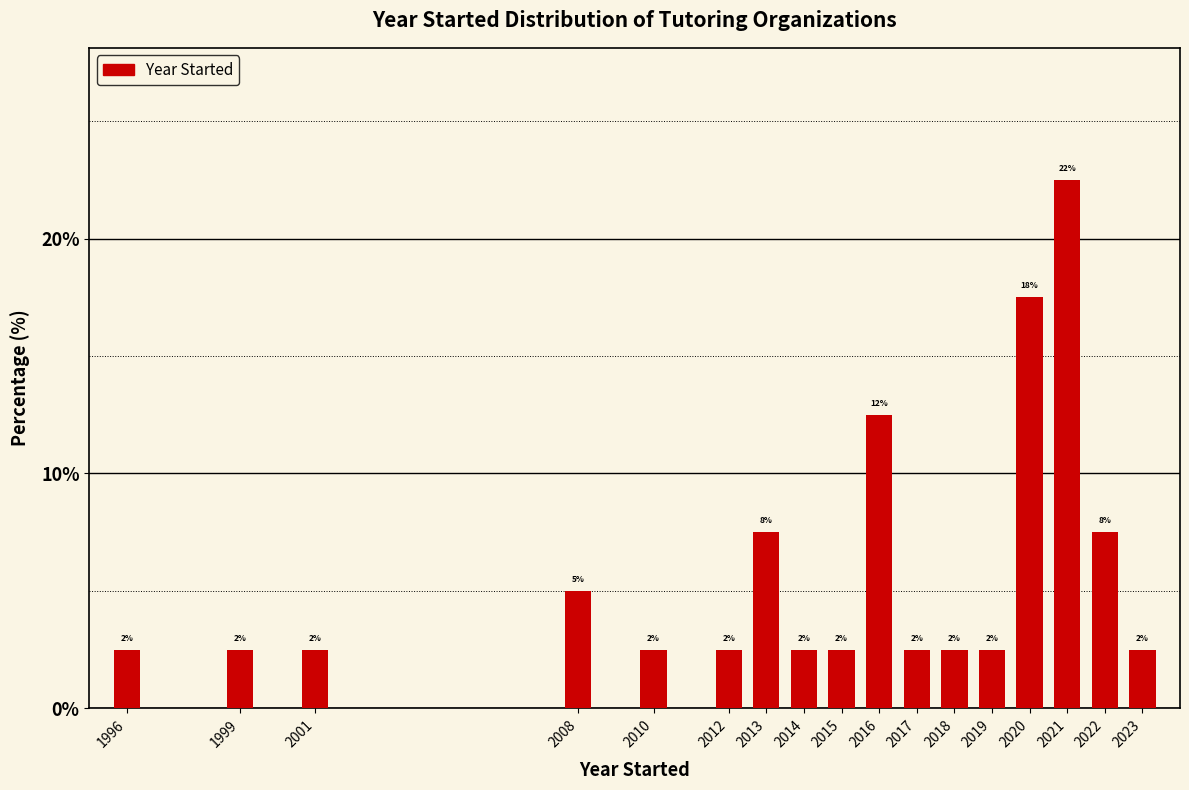

How many bars are there in total?

17